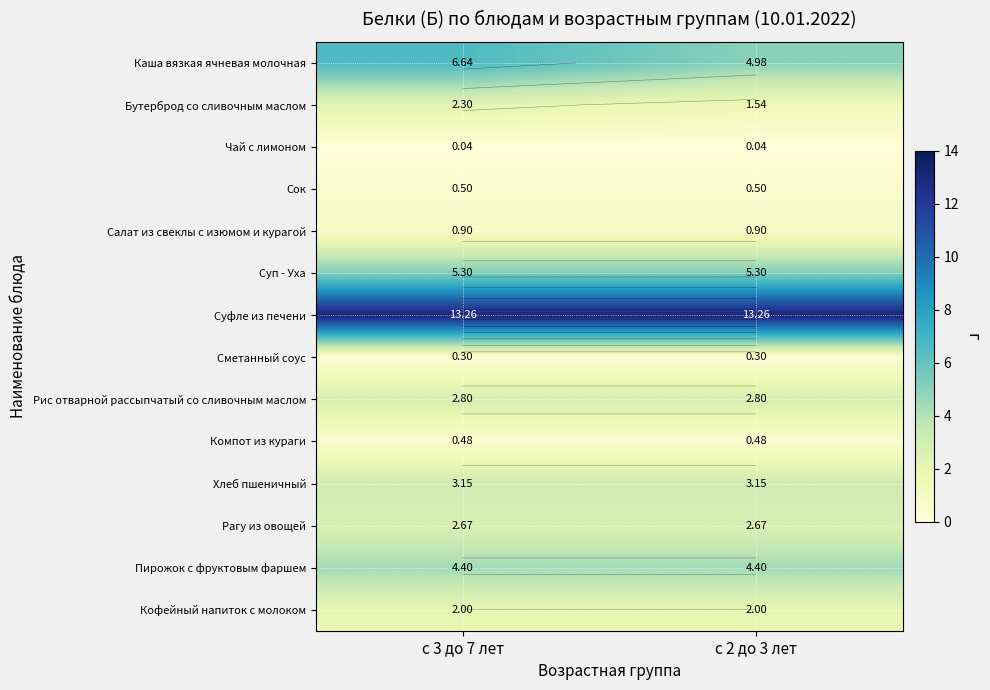

At which label does Суфле из печени reach its minimum?

с 3 до 7 лет